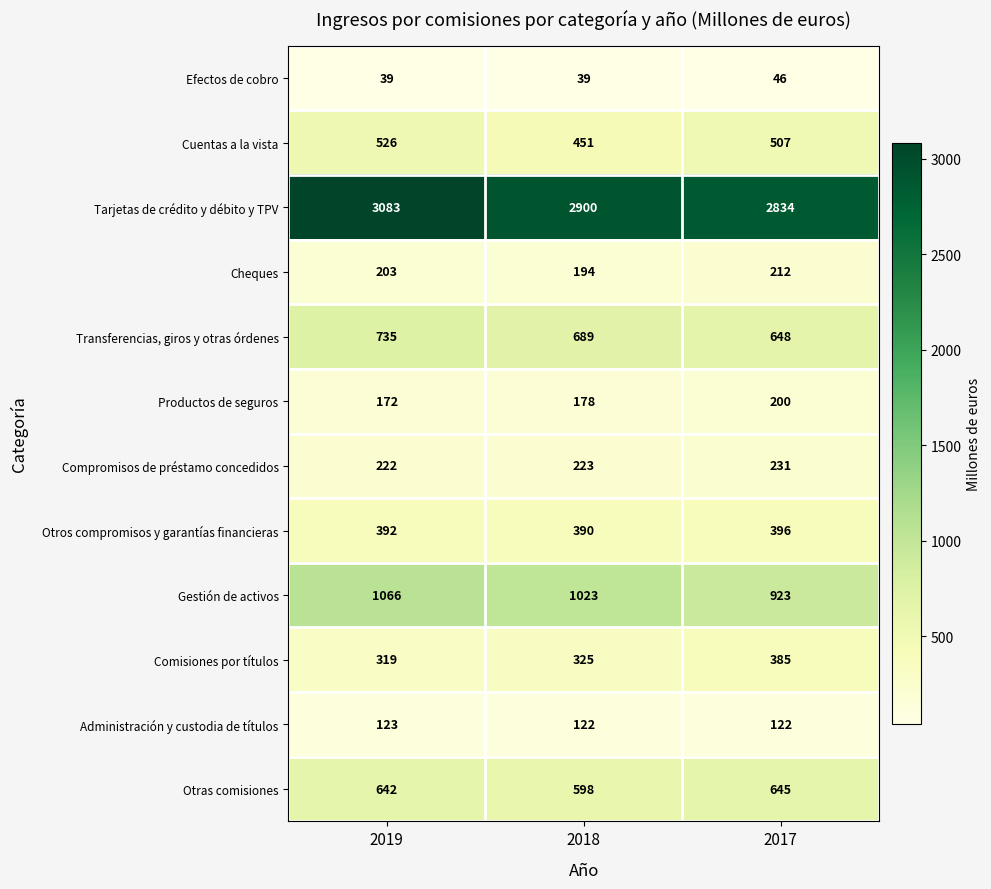

The Productos de seguros series shows 172 at 2019. True or false?

True